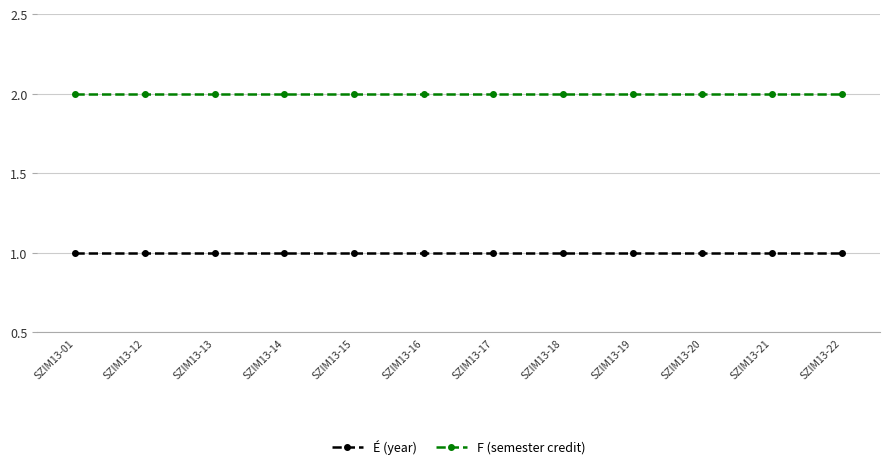

How many lines are shown in the chart?

2